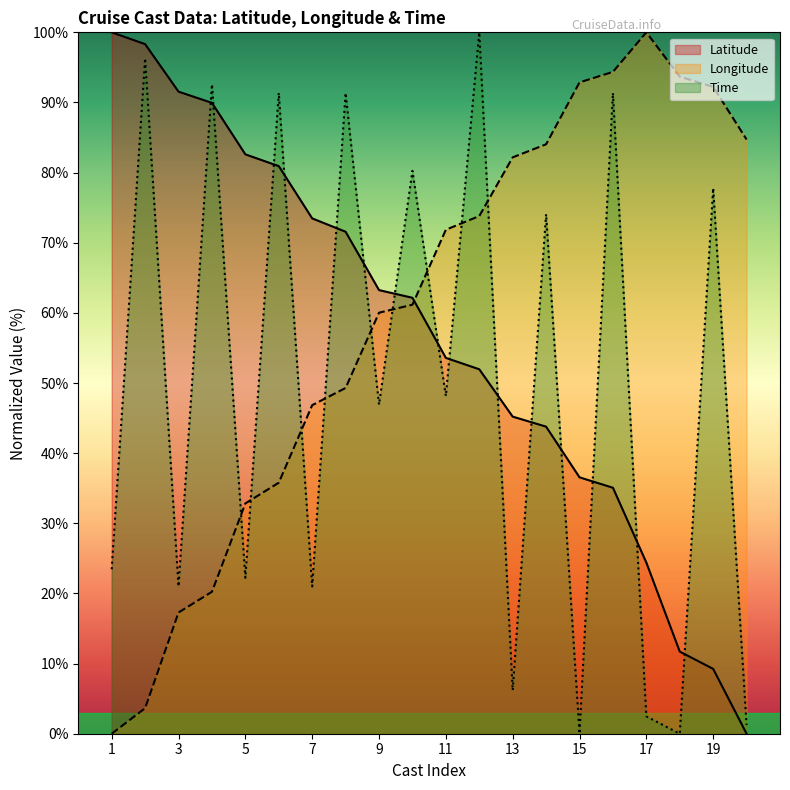

At 9, list the series in order from smallest to largest.

Time, Longitude, Latitude